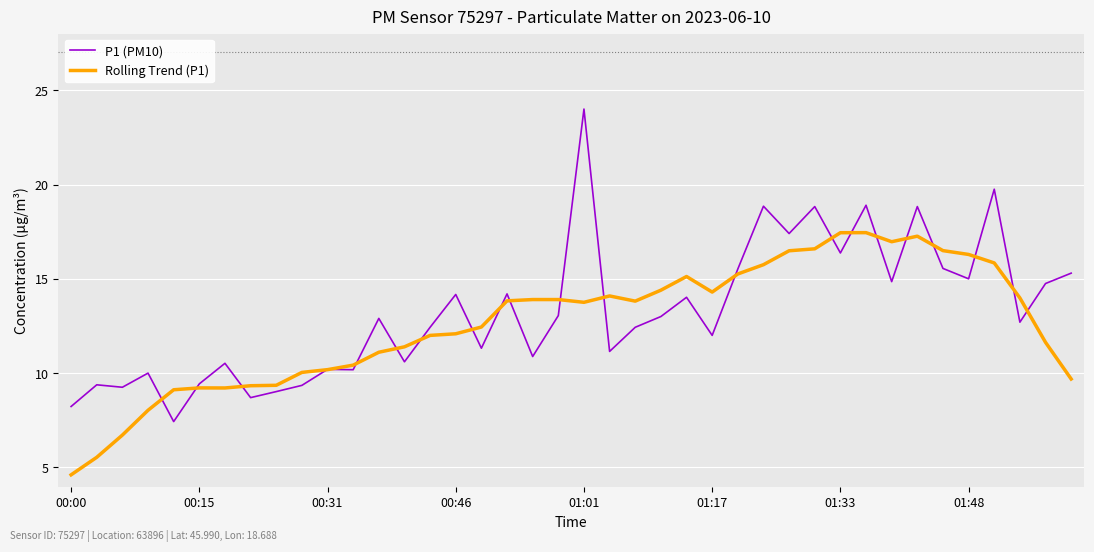

What is the lowest value of the Rolling Trend (P1) series?

4.6